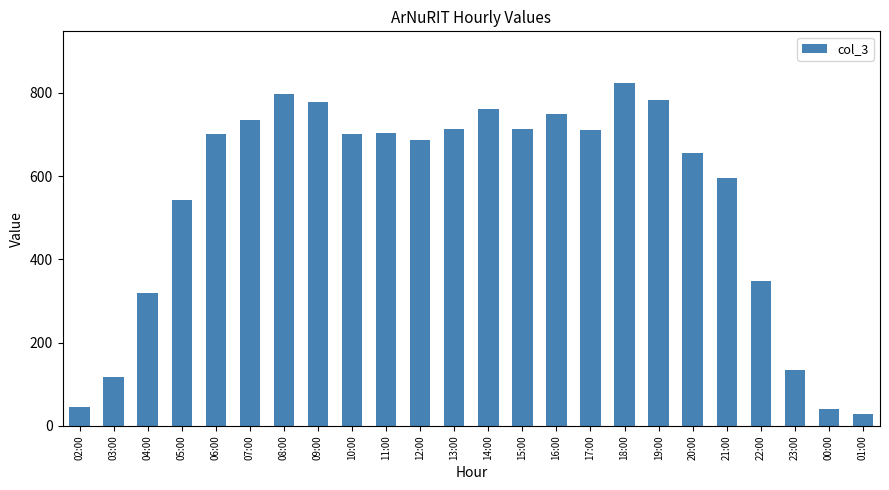

What is the average value?

549